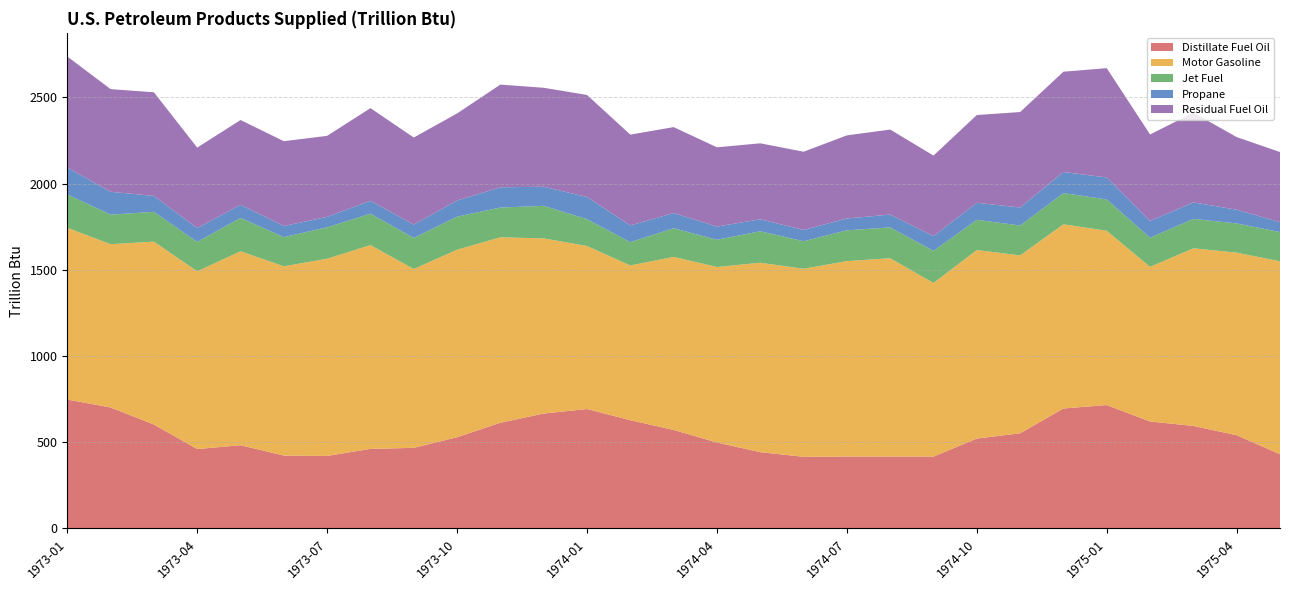

Reading left to right, list all the values displayed in this chart.

Distillate Fuel Oil: 747.3	701.6	602.6	460.4	482.6	422.7	420.4	461.4	467.4	529.1	613.0	666.3	692.6	627.7	571.4	498.4	442.4	415.4	416.9	416.9	416.8	521.3	551.6	695.8	715.6	620.3	594.4	540.6	430.2
Motor Gasoline: 996.2	946.7	1060.6	1030.9	1124.8	1097.4	1143.7	1181.7	1037.0	1087.3	1075.2	1015.6	945.2	897.2	1003.4	1017.5	1098.4	1090.4	1133.2	1149.9	1006.6	1093.0	1031.7	1067.9	1010.6	896.6	1030.1	1058.7	1118.9
Jet Fuel: 193.2	171.4	172.8	170.3	193.4	169.2	181.9	182.1	180.0	191.6	172.5	188.7	155.7	135.1	166.0	157.9	182.5	159.6	178.6	178.9	186.2	175.5	173.2	181.2	181.3	168.8	170.6	169.3	169.7
Propane: 155.9	132.5	92.2	79.7	76.1	64.5	60.5	74.9	77.5	93.6	117.4	110.8	128.5	97.0	88.3	76.4	69.5	65.5	68.5	74.3	85.7	98.4	104.4	122.1	127.5	97.3	95.4	79.6	57.1
Residual Fuel Oil: 644.3	595.3	601.0	467.1	491.4	491.7	470.0	537.0	504.7	504.8	595.6	573.8	591.6	526.6	498.1	459.6	440.4	453.6	482.0	492.9	466.8	508.9	553.6	581.4	634.0	501.5	520.1	421.1	406.7